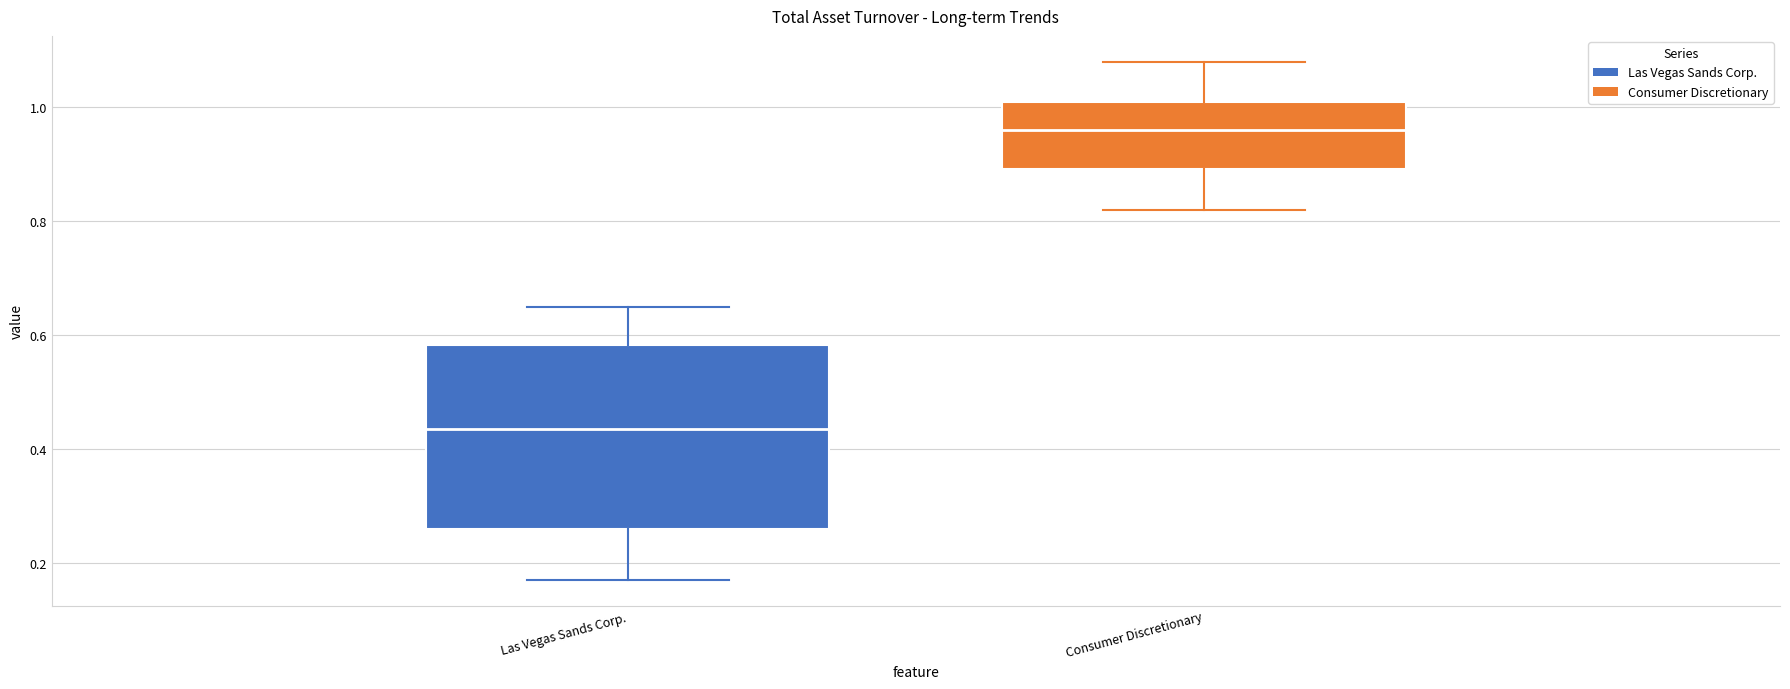

Which box's median line is the highest?

Consumer Discretionary